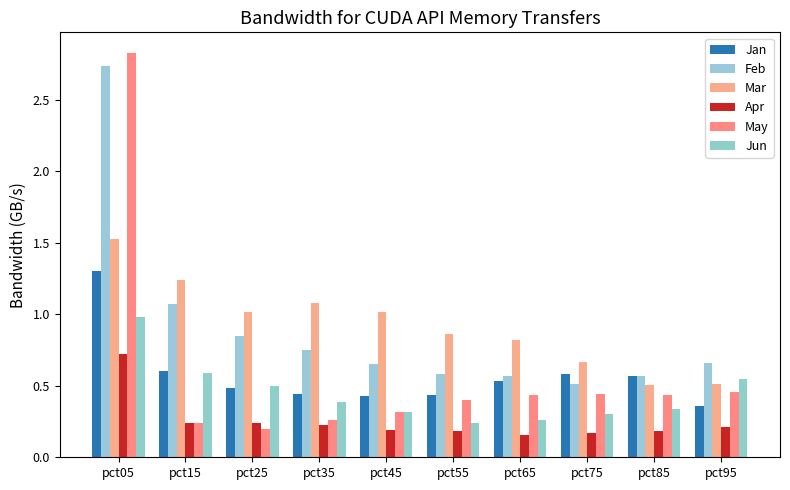

Where is Apr nearest to the value 0?

pct65